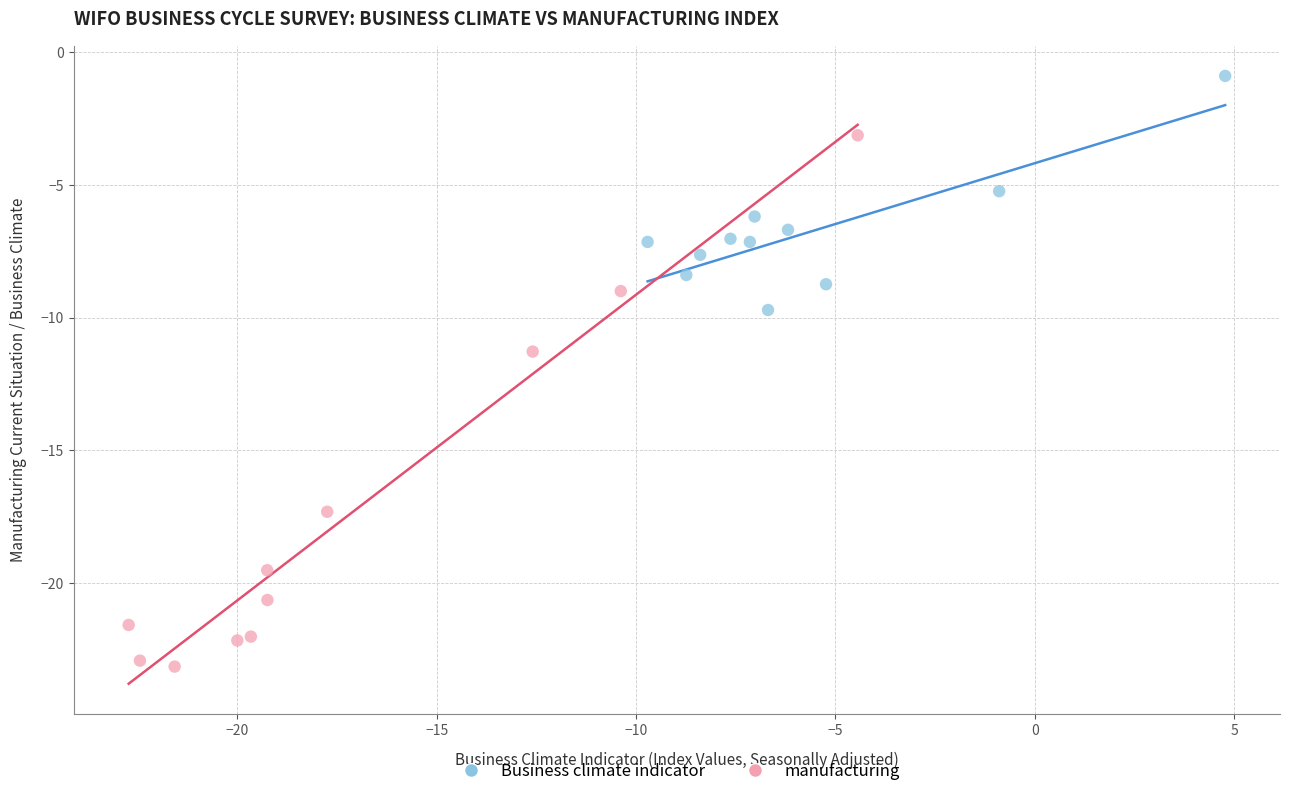

What are all the series names shown in the legend?

Business climate indicator, manufacturing